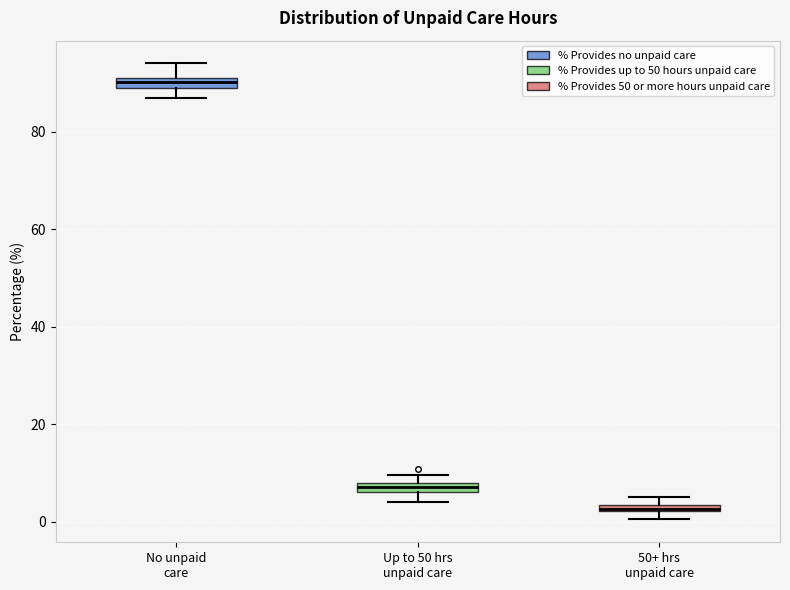

Which box has the lowest median line?

50+ hrs unpaid care